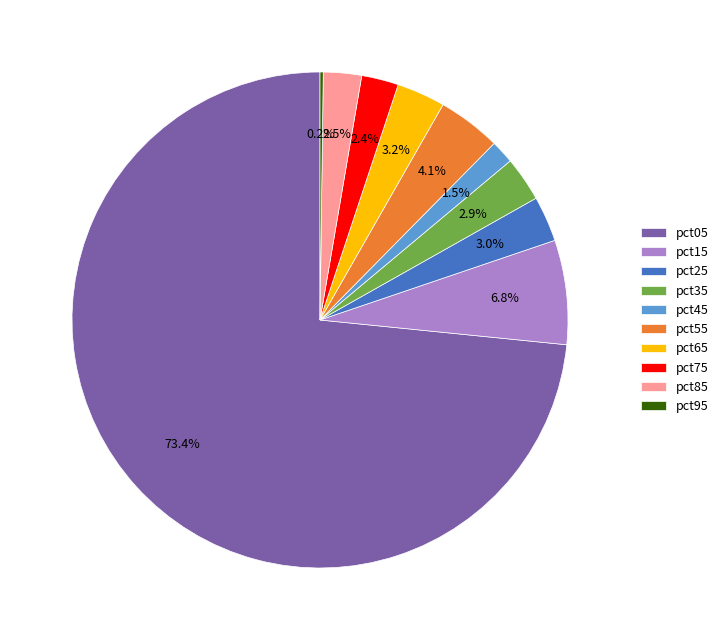

Which category has the biggest portion of the pie?

pct05